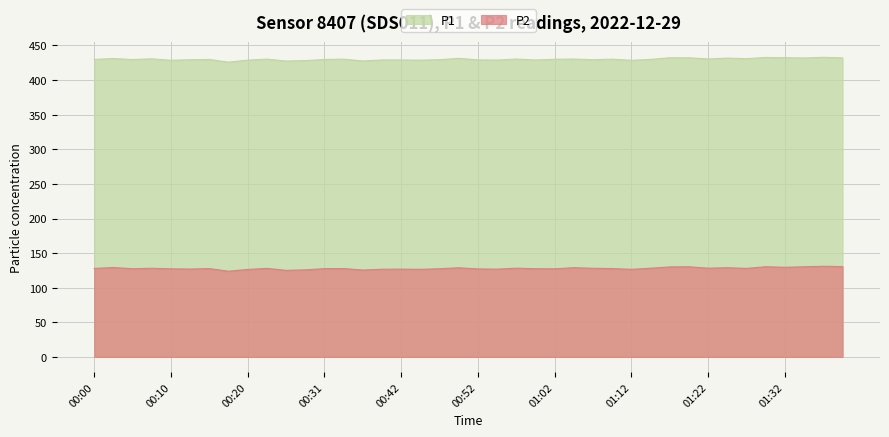

Reading left to right, extract all data points from this chart.

P1: 00:00=429.9	00:02=431.1	00:05=429.6	00:07=430.7	00:10=428.6	00:12=429.3	00:15=429.8	00:18=425.9	00:20=428.8	00:23=430.3	00:26=427.5	00:28=428.2	00:31=429.8	00:34=430.3	00:37=427.6	00:39=429.1	00:42=429.1	00:45=428.8	00:47=429.5	00:49=431.4	00:52=429.2	00:54=428.9	00:57=430.4	00:59=429.0	01:02=430.1	01:04=430.4	01:07=429.5	01:09=430.2	01:12=428.6	01:15=429.9	01:17=432.2	01:20=432.2	01:22=430.5	01:24=431.8	01:27=430.9	01:29=432.7	01:32=432.3	01:34=431.9	01:37=432.9	01:39=432.1
P2: 00:00=127.9	00:02=129.2	00:05=127.5	00:07=128.1	00:10=127.3	00:12=127.0	00:15=127.7	00:18=123.9	00:20=126.4	00:23=128.0	00:26=125.1	00:28=125.8	00:31=127.6	00:34=127.7	00:37=125.6	00:39=126.7	00:42=126.9	00:45=126.6	00:47=127.5	00:49=128.8	00:52=127.2	00:54=126.9	00:57=128.2	00:59=127.5	01:02=127.4	01:04=129.0	01:07=128.1	01:09=127.7	01:12=126.6	01:15=128.2	01:17=130.1	01:20=130.3	01:22=128.3	01:24=128.9	01:27=128.0	01:29=130.4	01:32=129.6	01:34=130.3	01:37=131.0	01:39=130.5